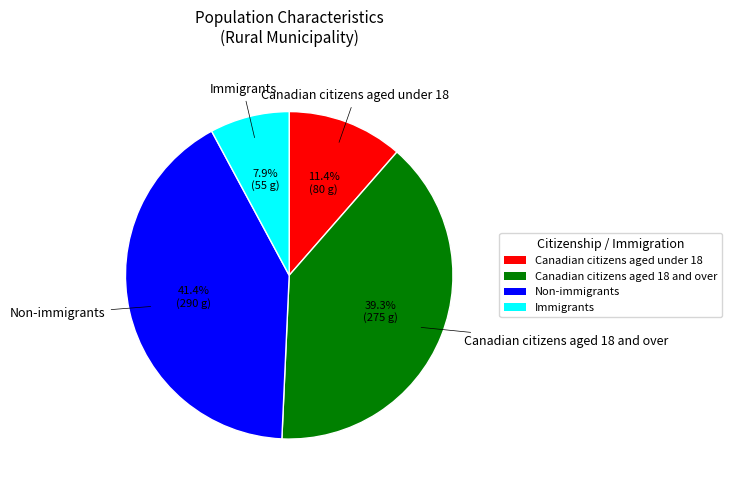

Does any single category account for the majority?

No